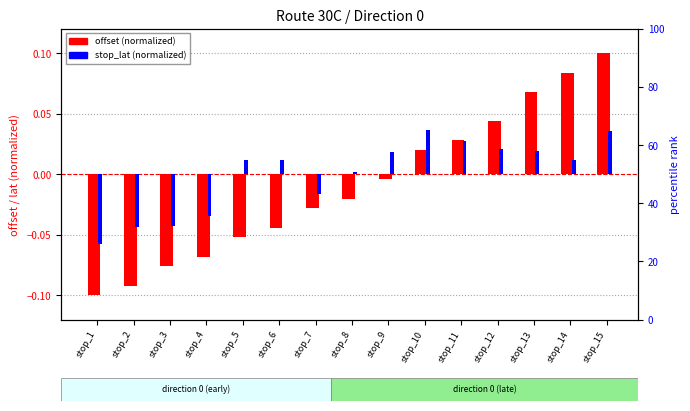

What is the difference between the maximum and second lowest values in the offset (normalized) series?

0.2